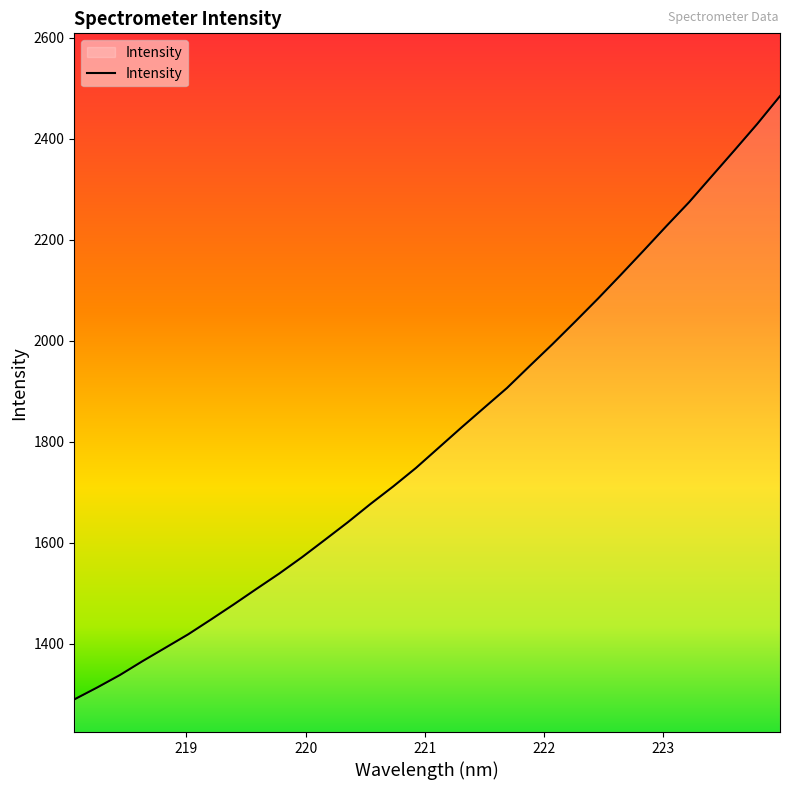

What is the greatest value displayed?

2484.4